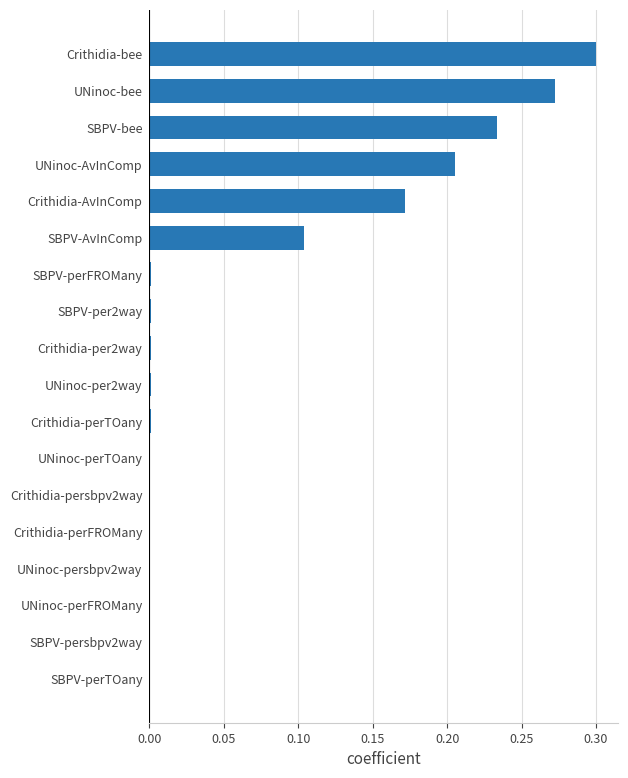

Between Crithidia-perTOany and SBPV-bee, which is larger?

SBPV-bee